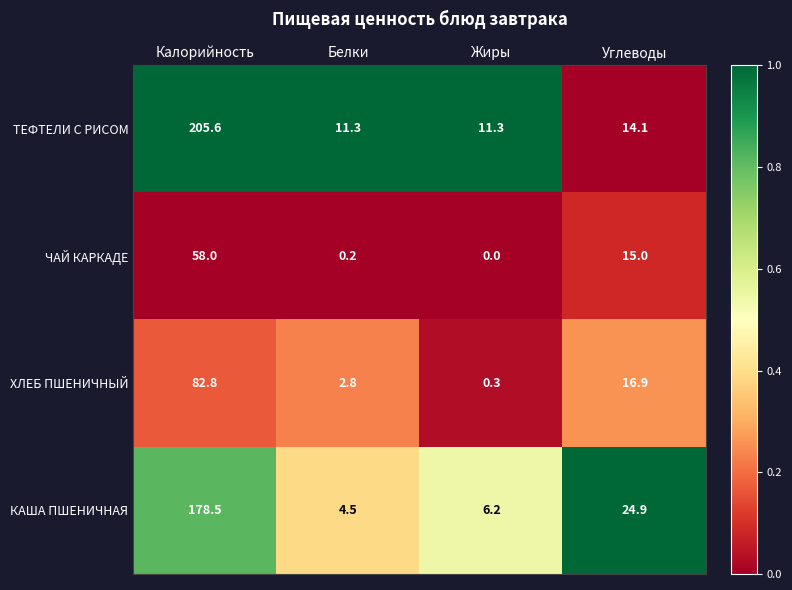

At which label is ХЛЕБ ПШЕНИЧНЫЙ closest to 41?

Углеводы